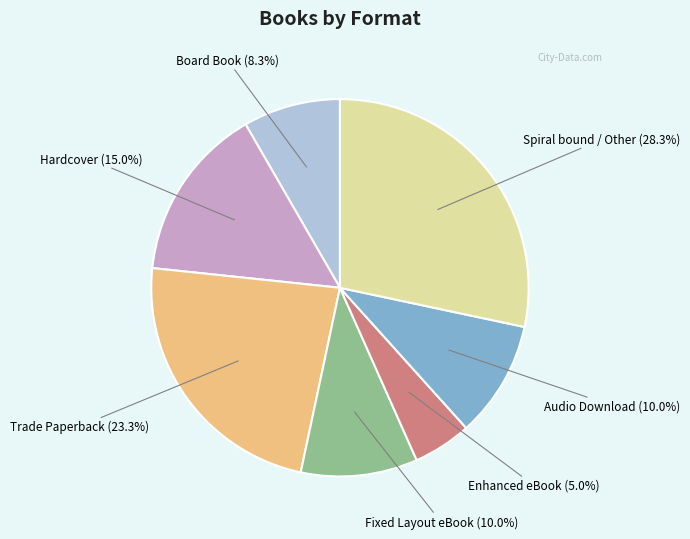

Approximately how many times larger is the value at Enhanced eBook compared to Audio Download?

0.5